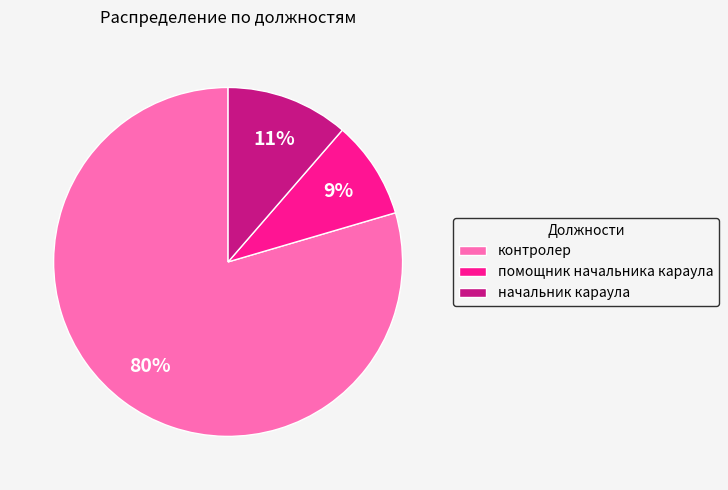

To the nearest percent, what is the average slice percentage?

33%